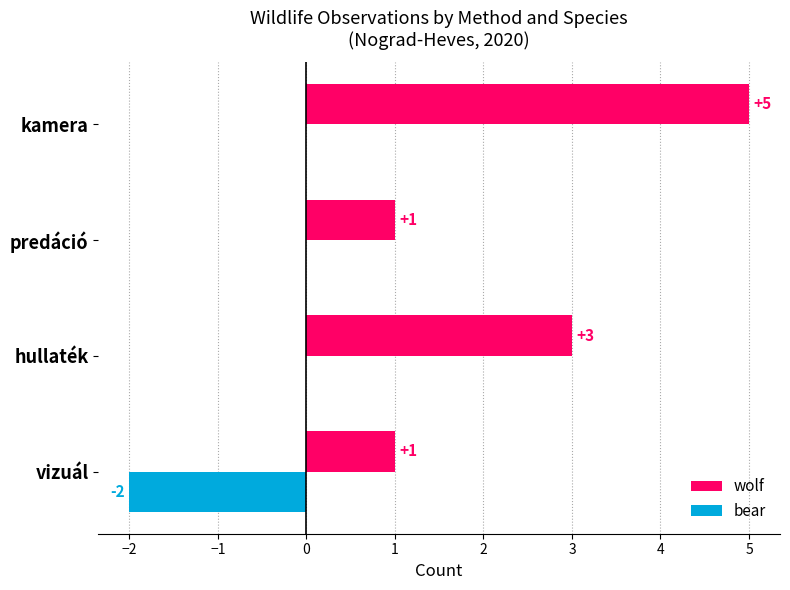

At which category is the sum across all series the highest?

kamera